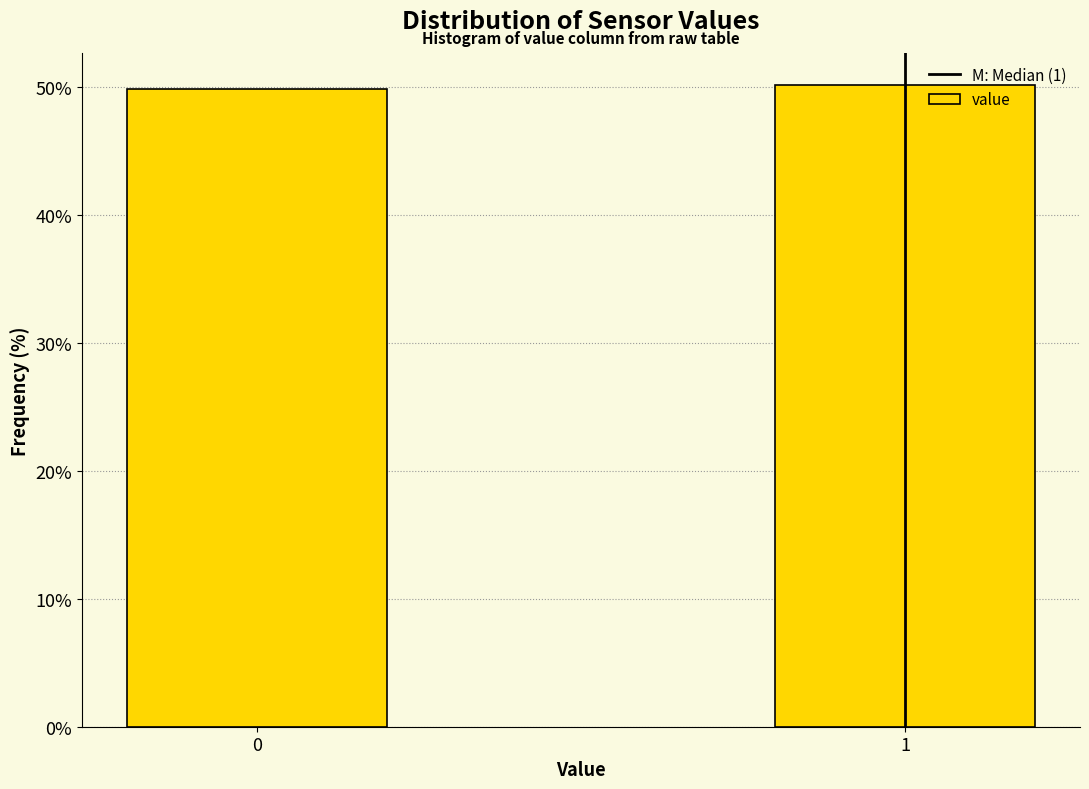

Reading left to right, extract all data points from this chart.

49.8	50.2